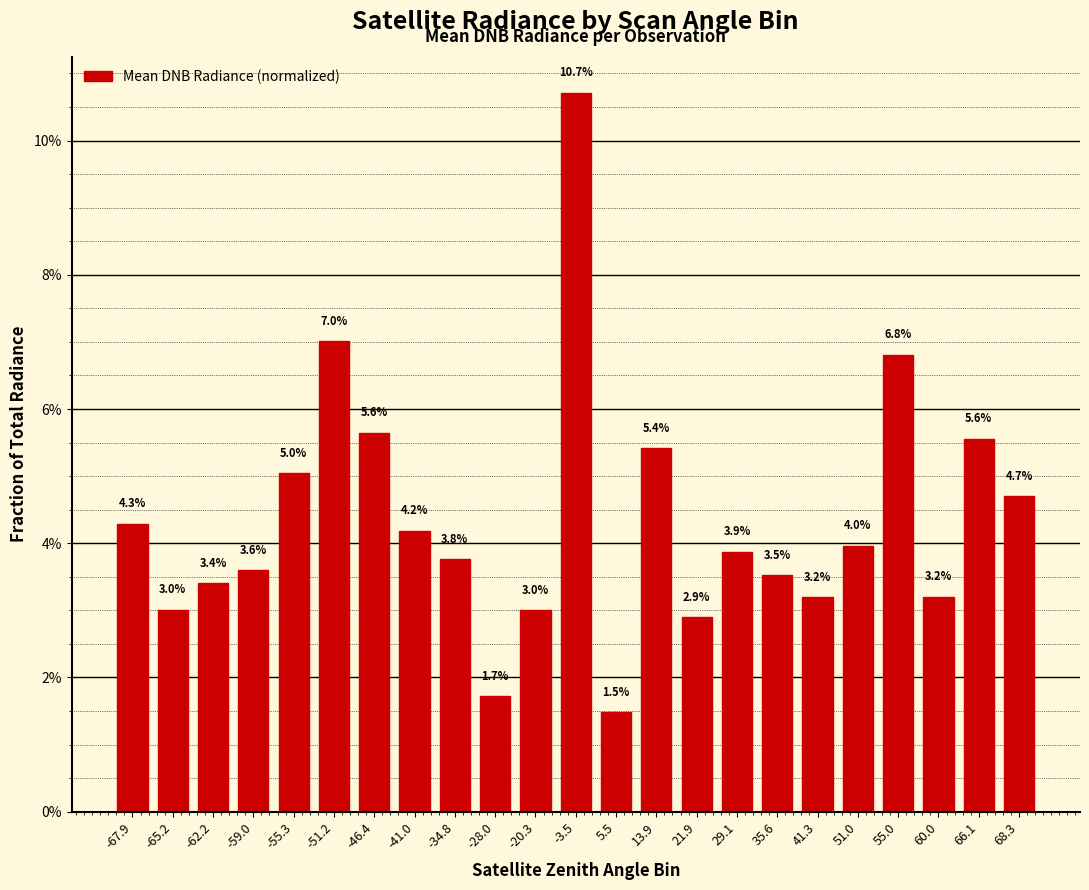

Is it true that the value at 66.1 is 0.0?

False